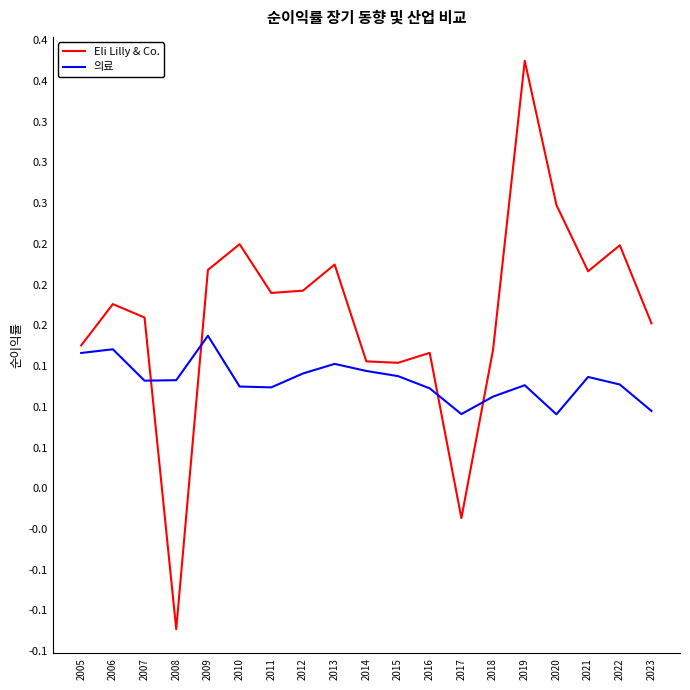

Is the value of 의료 at 2011 greater than the value of Eli Lilly & Co. at 2010?

No